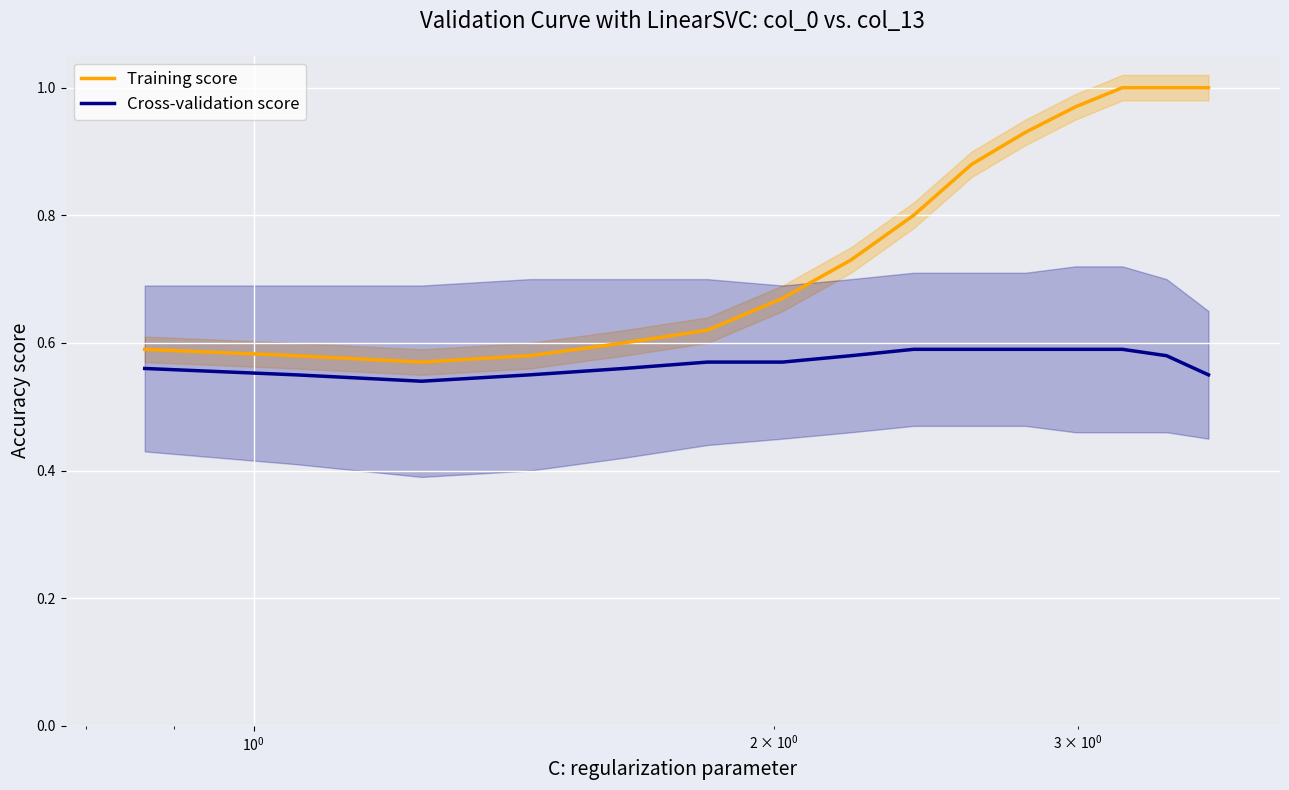

How many Cross-validation score values are between 0 and 1?

15